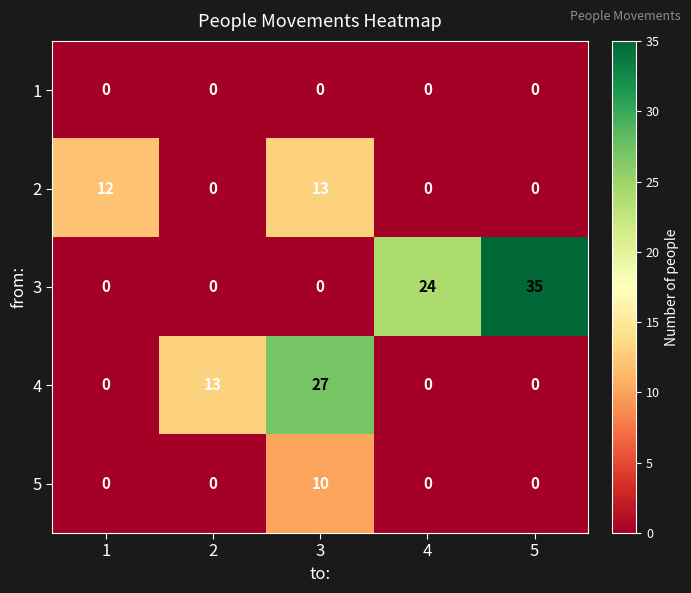

Reading left to right, list all the values displayed in this chart.

1: 0	0	0	0	0
2: 12	0	13	0	0
3: 0	0	0	24	35
4: 0	13	27	0	0
5: 0	0	10	0	0